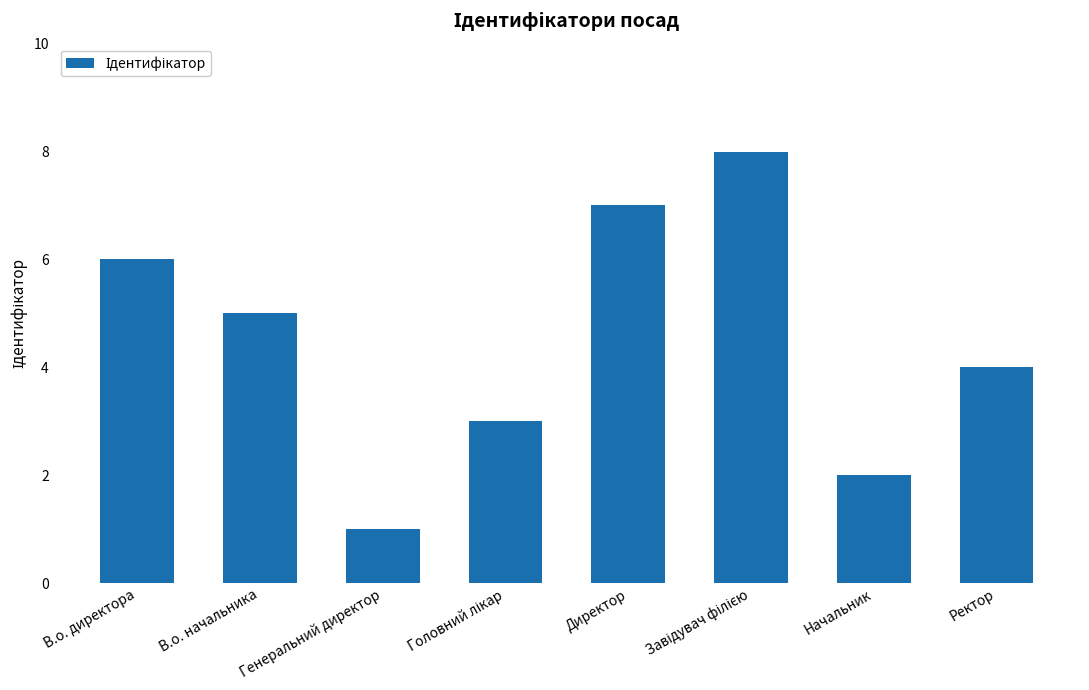

What is the value of the 4th bar from the left?

3